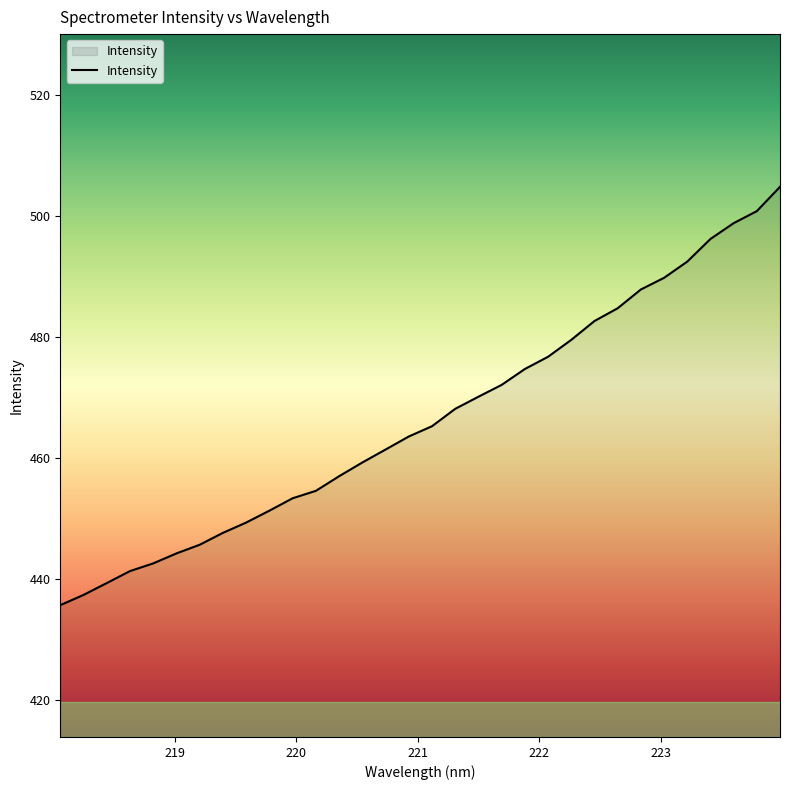

What is the greatest value displayed?

504.8